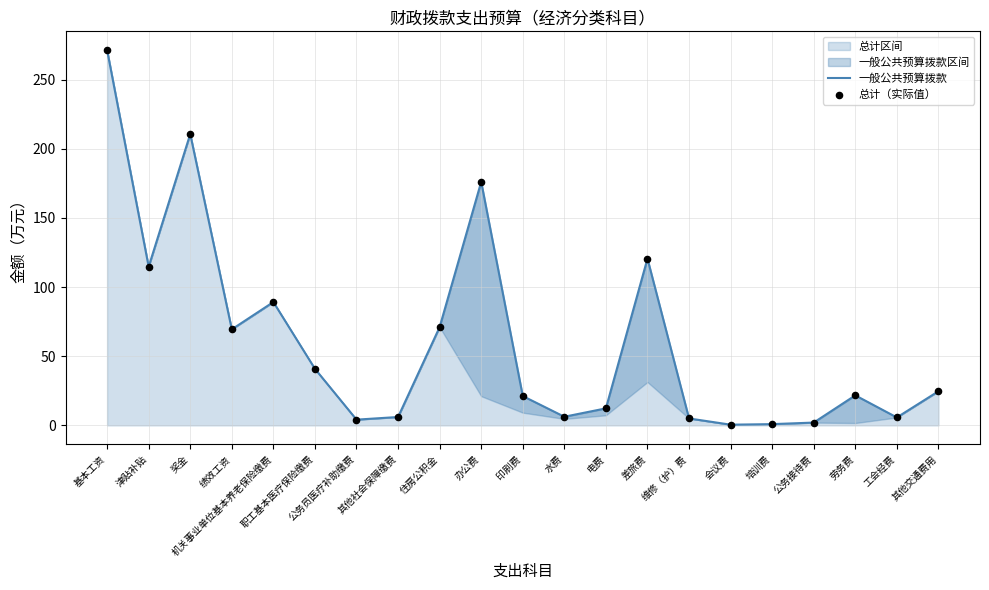

At which category is the sum across all series the highest?

基本工资